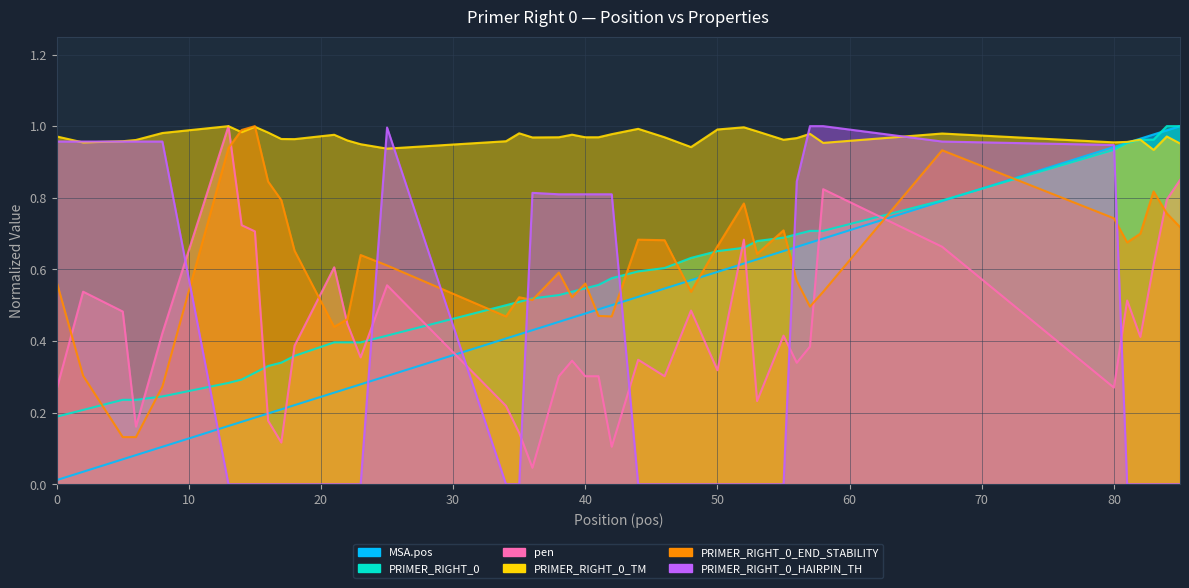

What is the difference between the second highest and minimum values in the PRIMER_RIGHT_0_HAIRPIN_TH series?

1.0